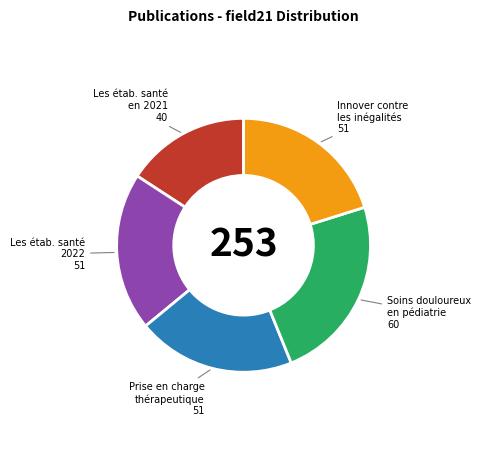

Is there a majority slice in this chart?

No